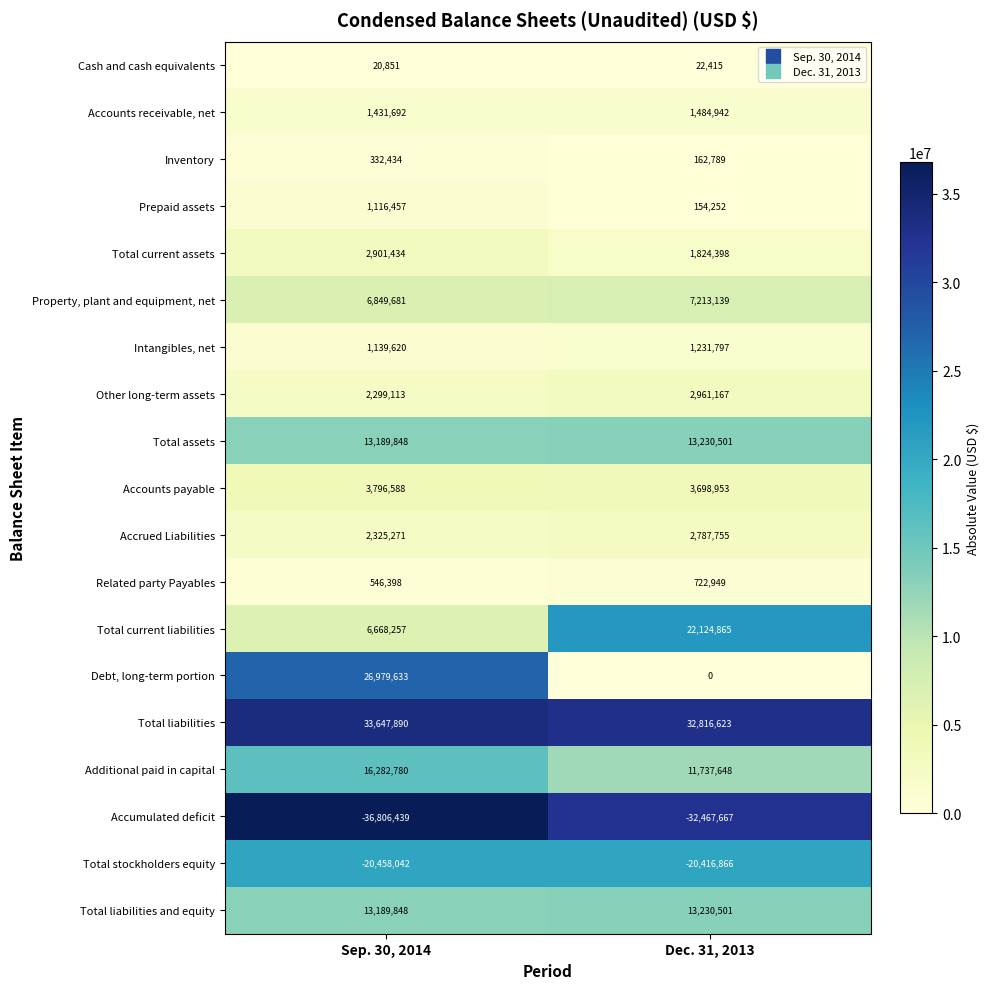

What is the average value of the Accumulated deficit series?

-34637053